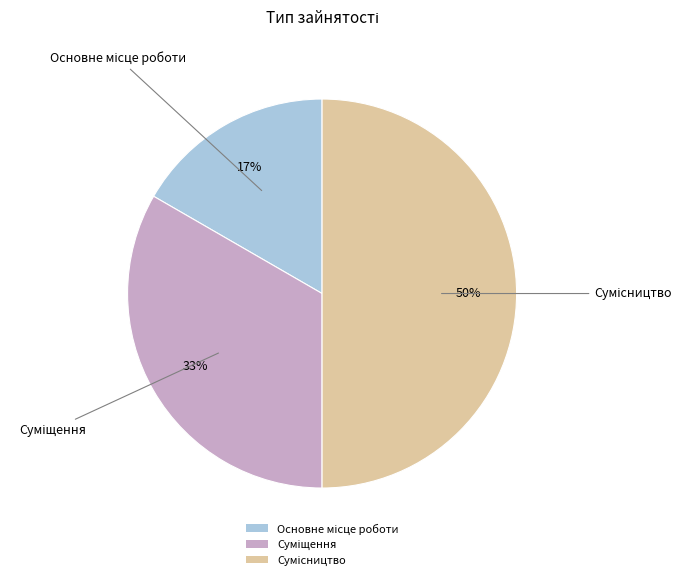

To the nearest percent, what is the average slice percentage?

33%